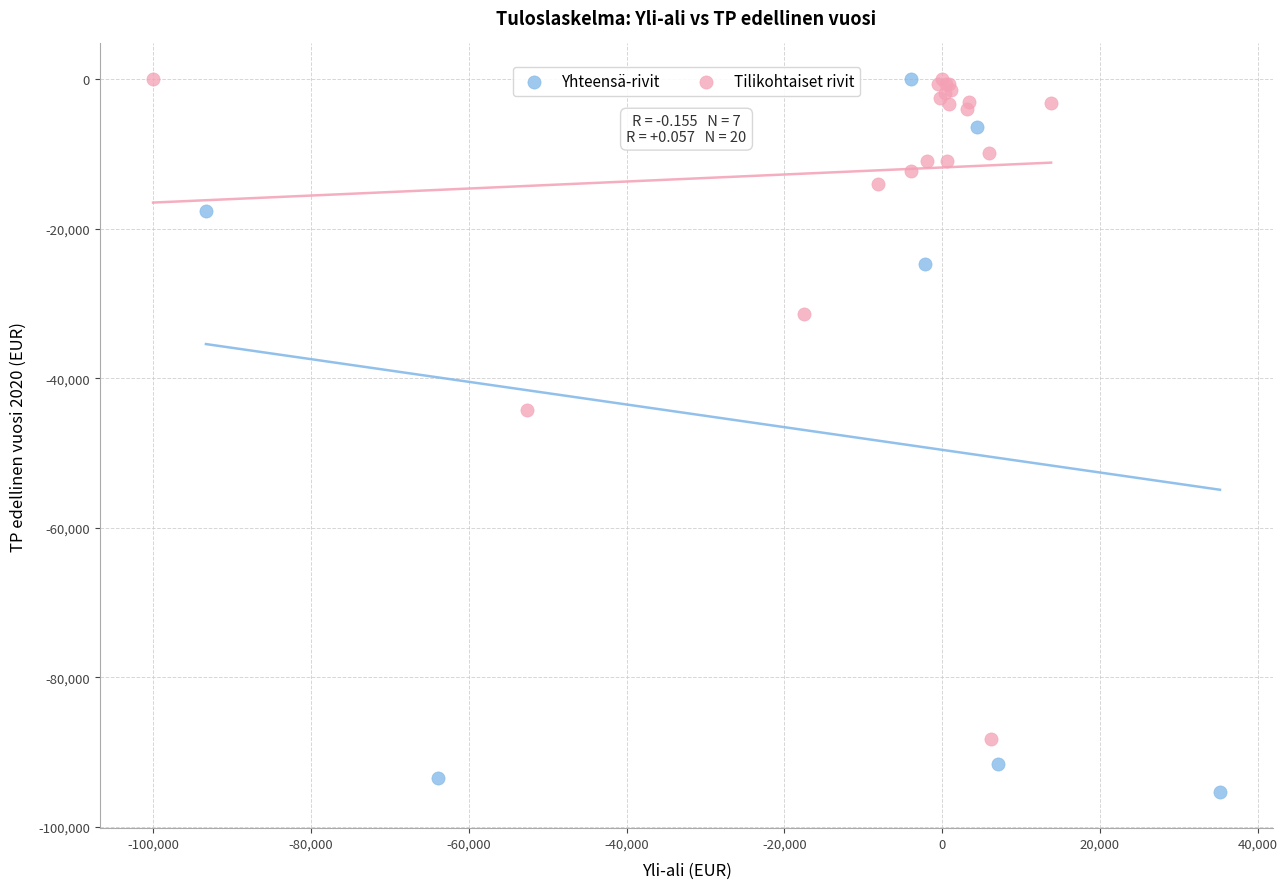

Which series contains the lowest Y value?

Yhteensä-rivit